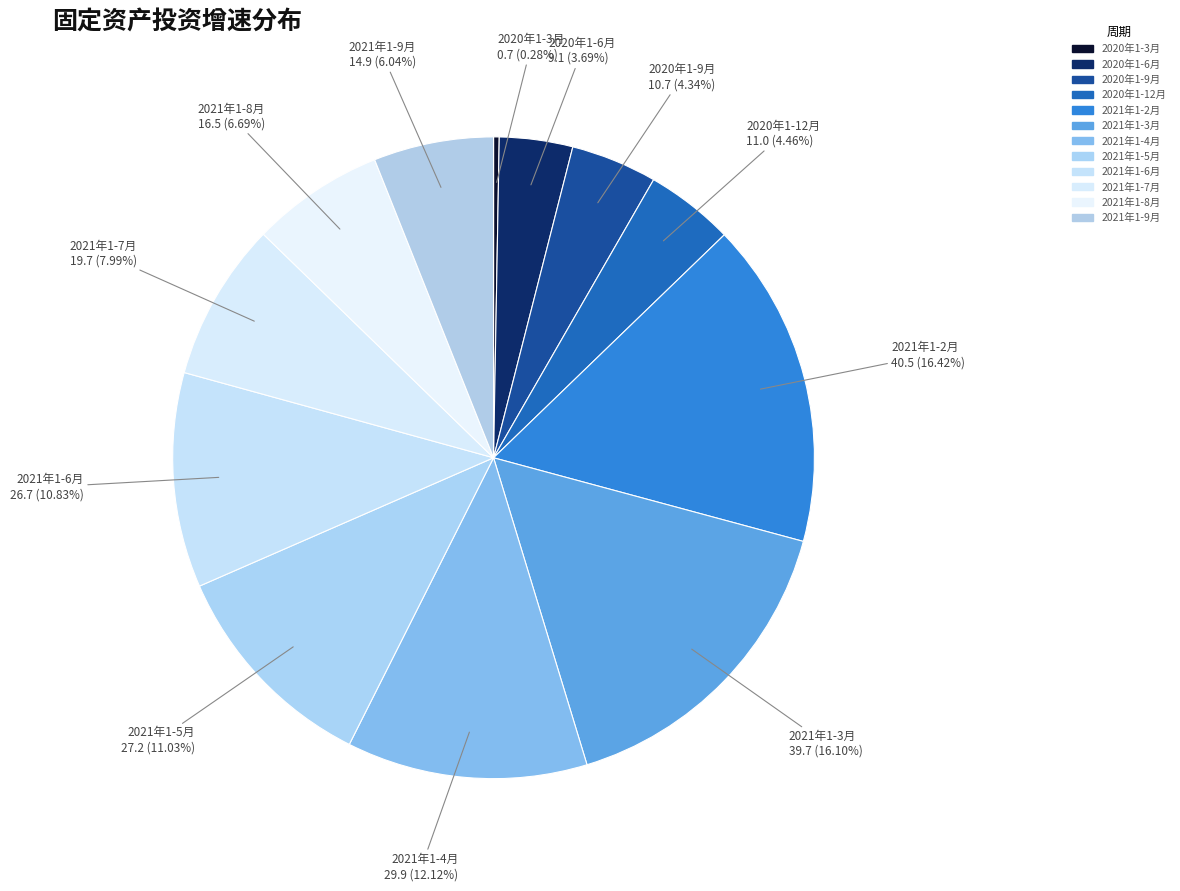

How many slices are in this pie chart?

12